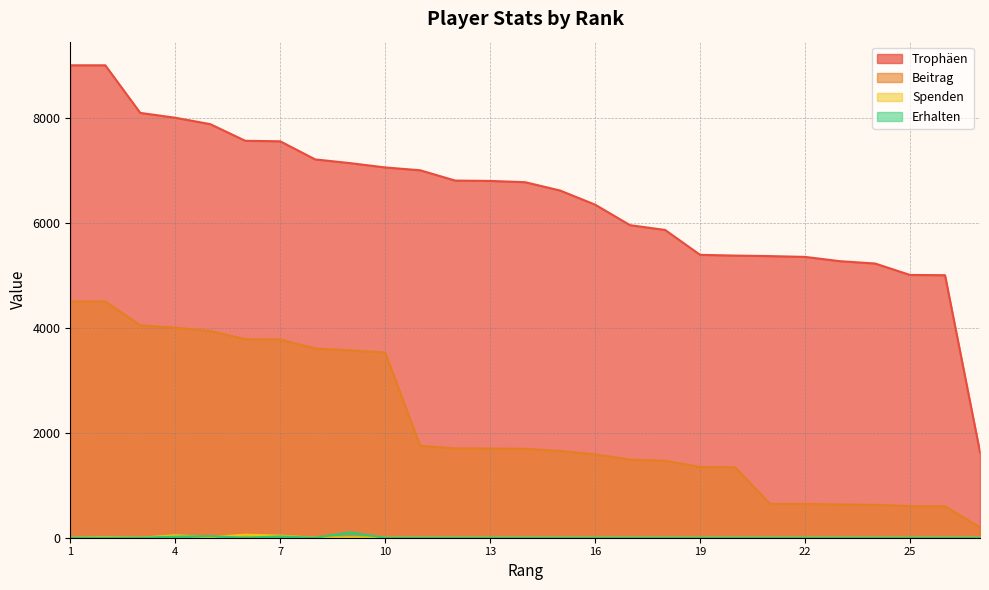

At which label is Trophäen closest to 5315?

22